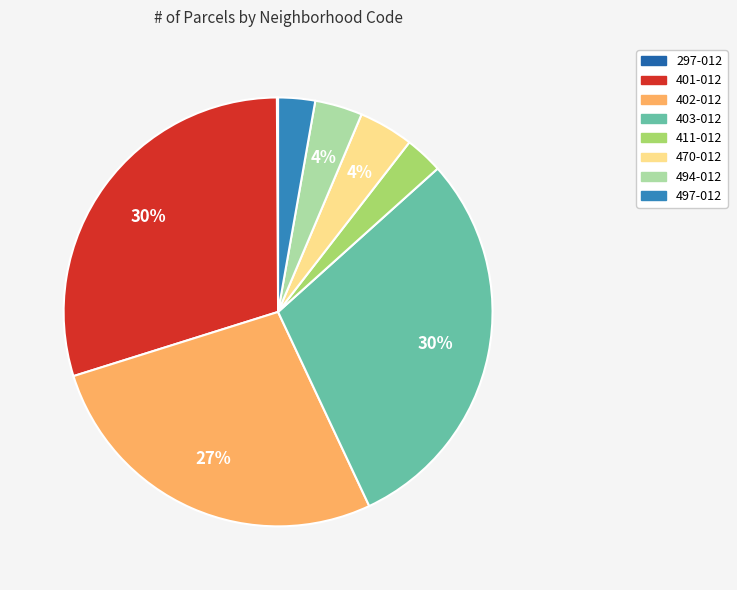

Is there a majority slice in this chart?

No